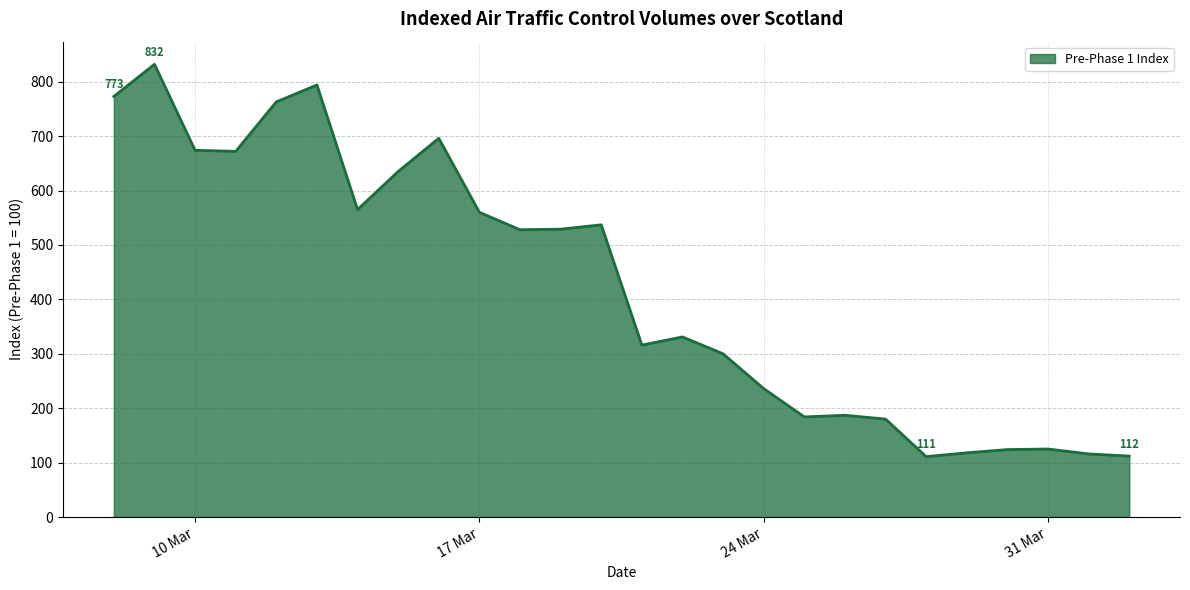

What is the greatest value displayed?

832